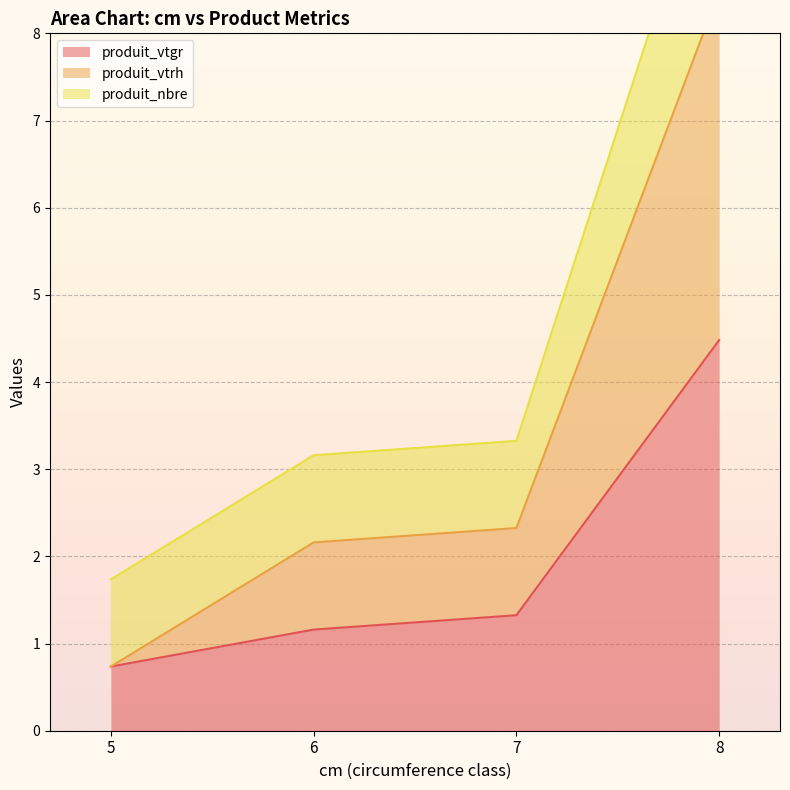

How many lines are shown in the chart?

3